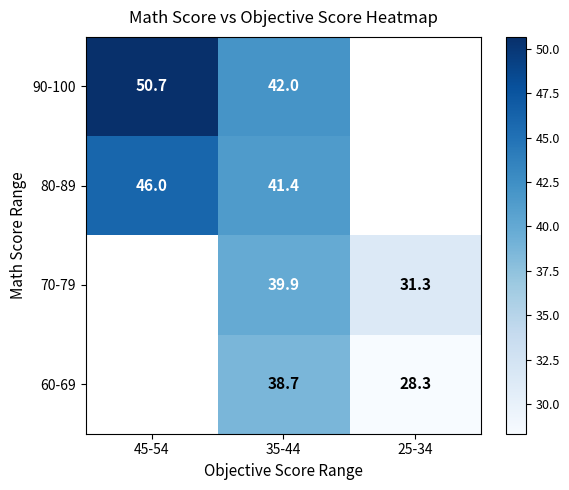

Is the value of 80-89 at 45-54 greater than the value of 70-79 at 45-54?

No